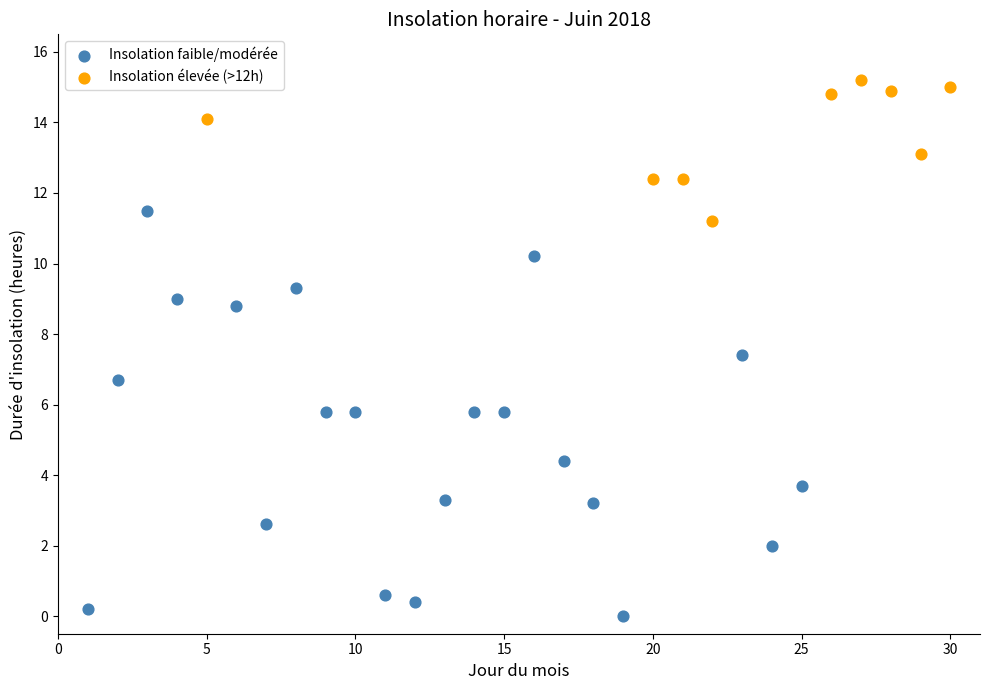

Which series contains the lowest Y value?

Insolation faible/modérée